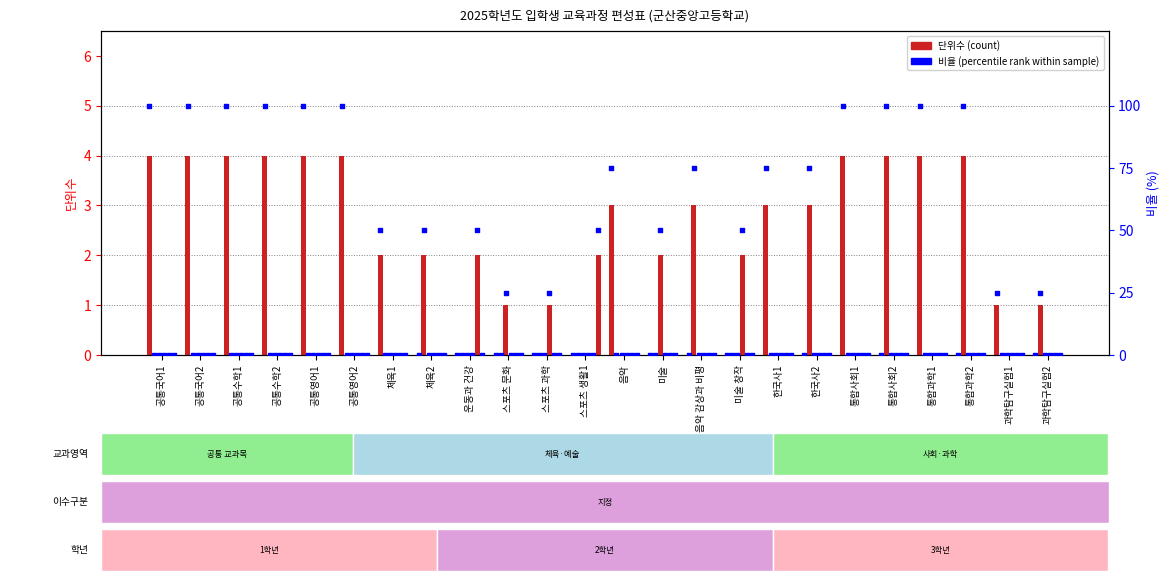

What is the total value across all series at 스포츠 과학?

1